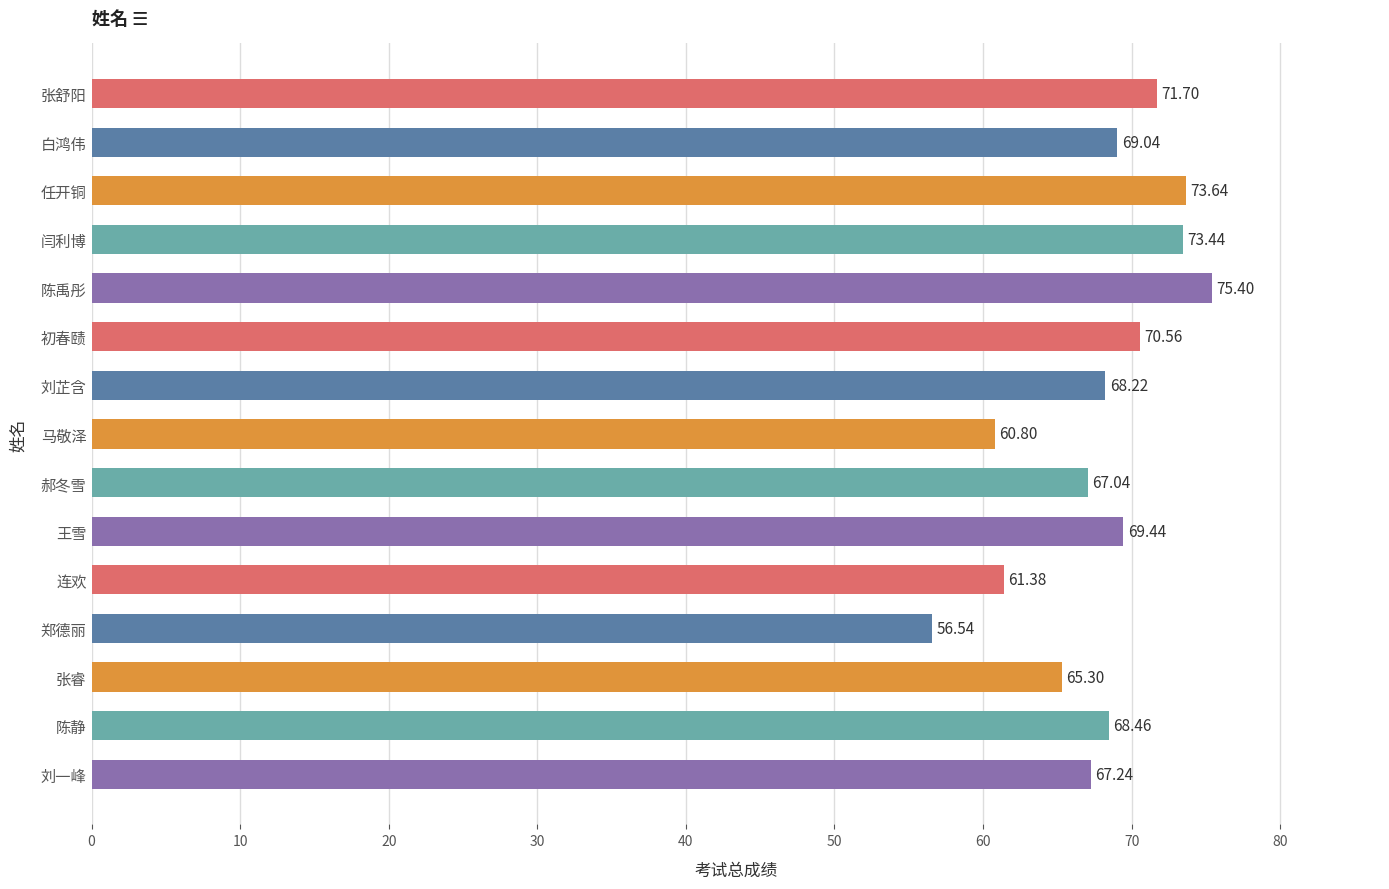

What is the minimum value shown in the chart?

56.5